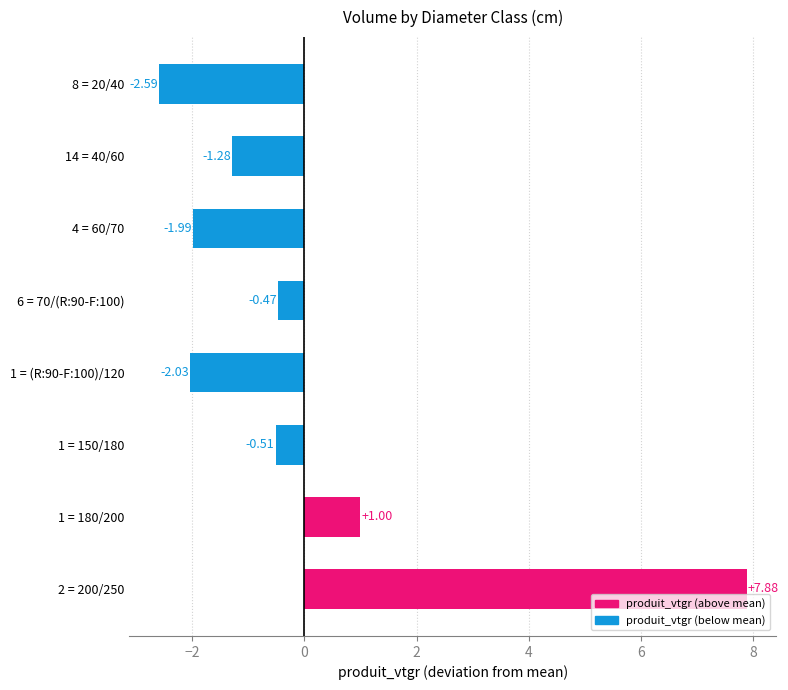

How many values are below zero?

6